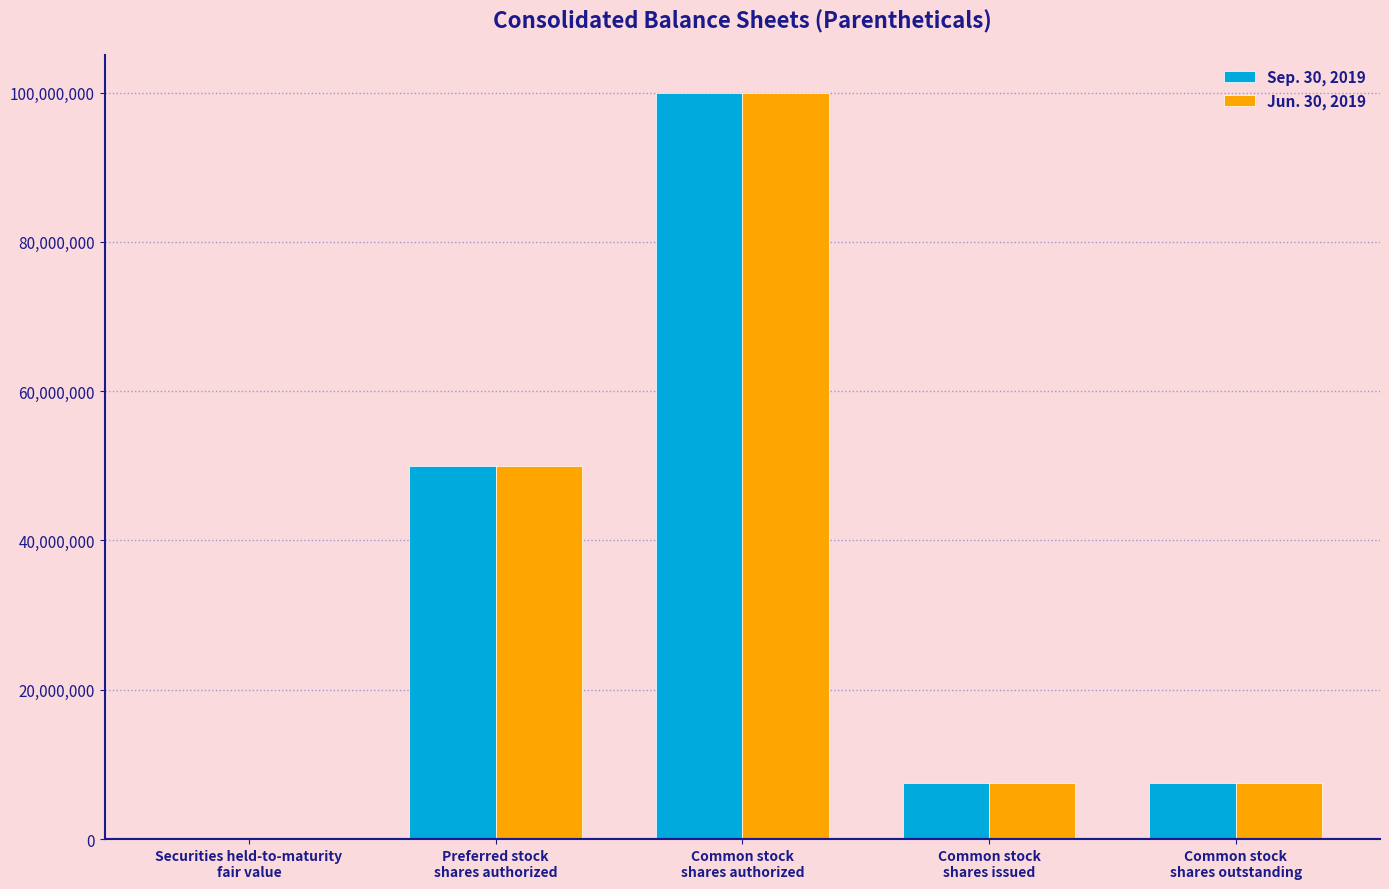

What are all the series names shown in the legend?

Sep. 30, 2019, Jun. 30, 2019